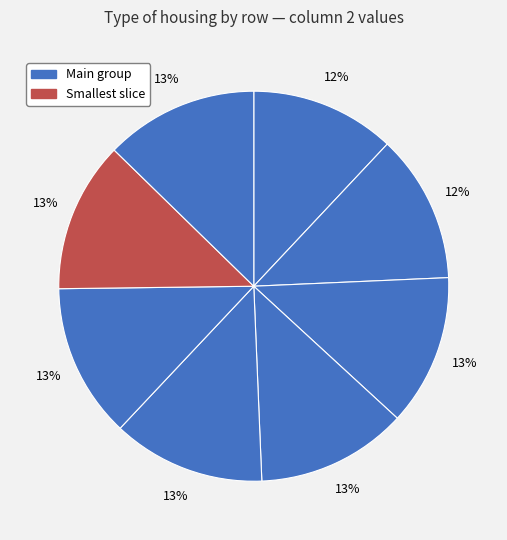

How many segments does this pie chart have?

8